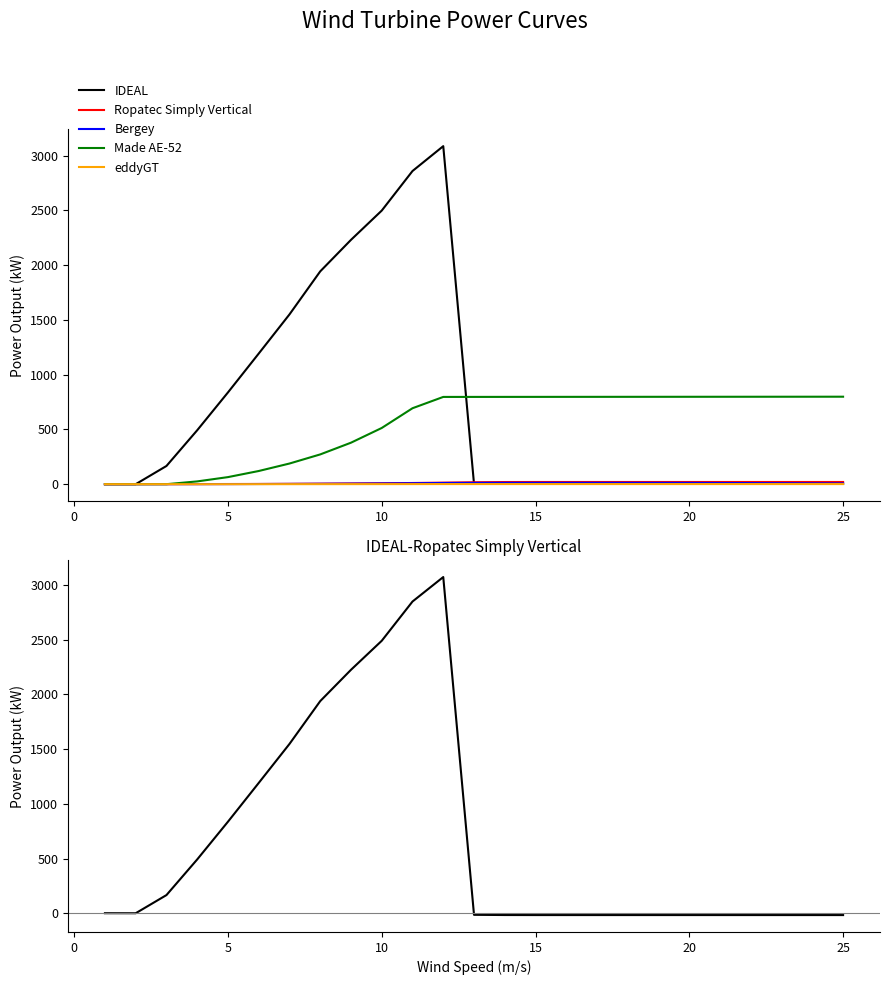

True or false: Made AE-52 has more than 2 interior local peaks.

False